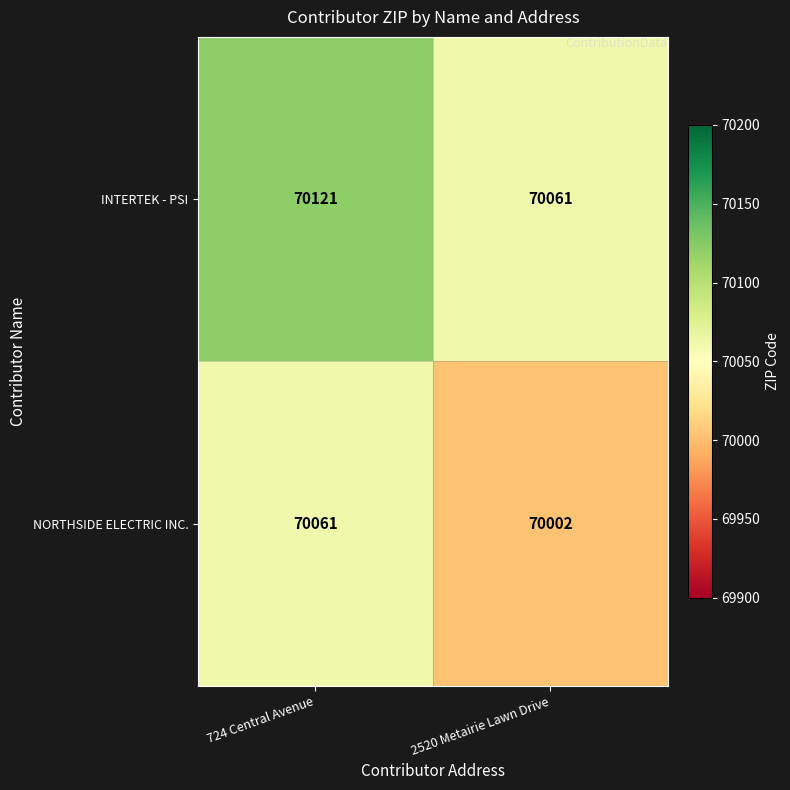

How many values in the NORTHSIDE ELECTRIC INC. series are below 70061?

1